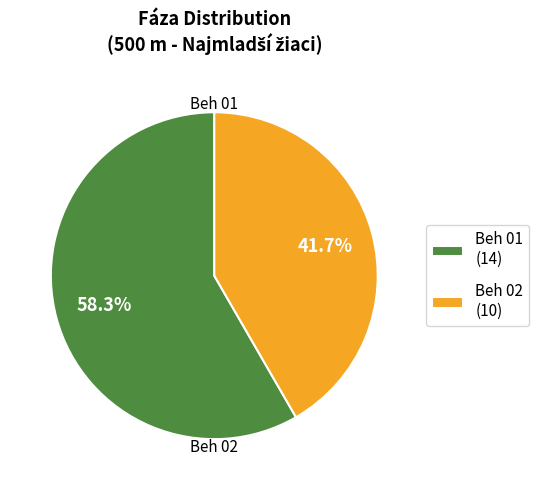

To the nearest percent, what is the average slice percentage?

50%